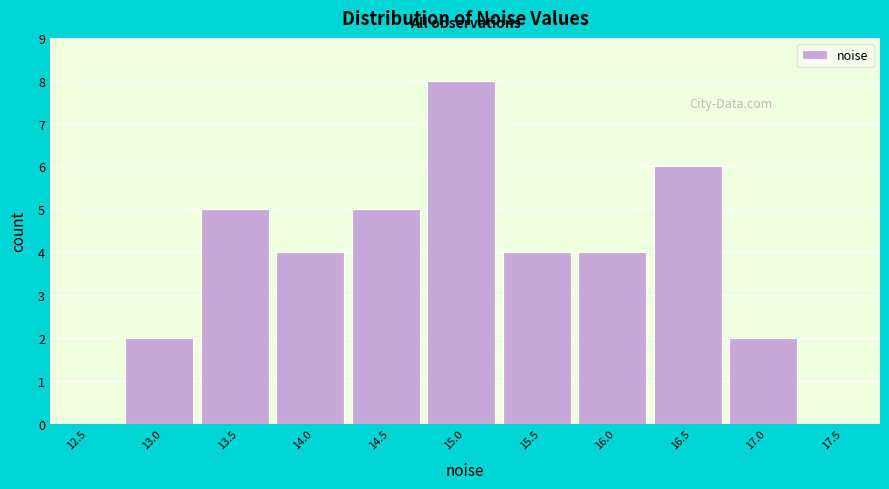

Reading right to left, transcribe all the data shown in this chart.

17.5=0	17.0=2	16.5=6	16.0=4	15.5=4	15.0=8	14.5=5	14.0=4	13.5=5	13.0=2	12.5=0